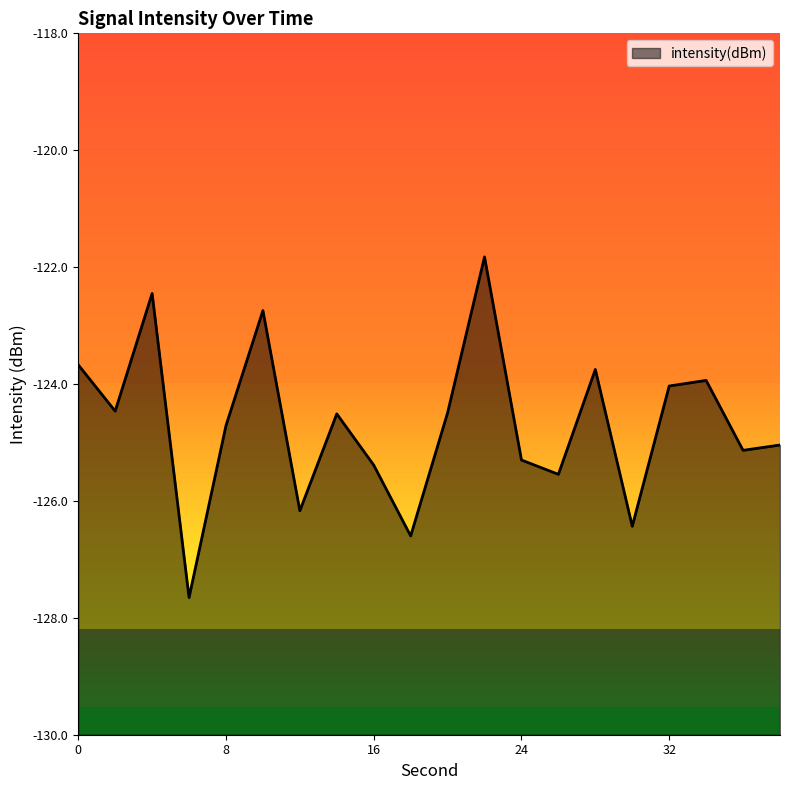

How many data points does each series have?

20